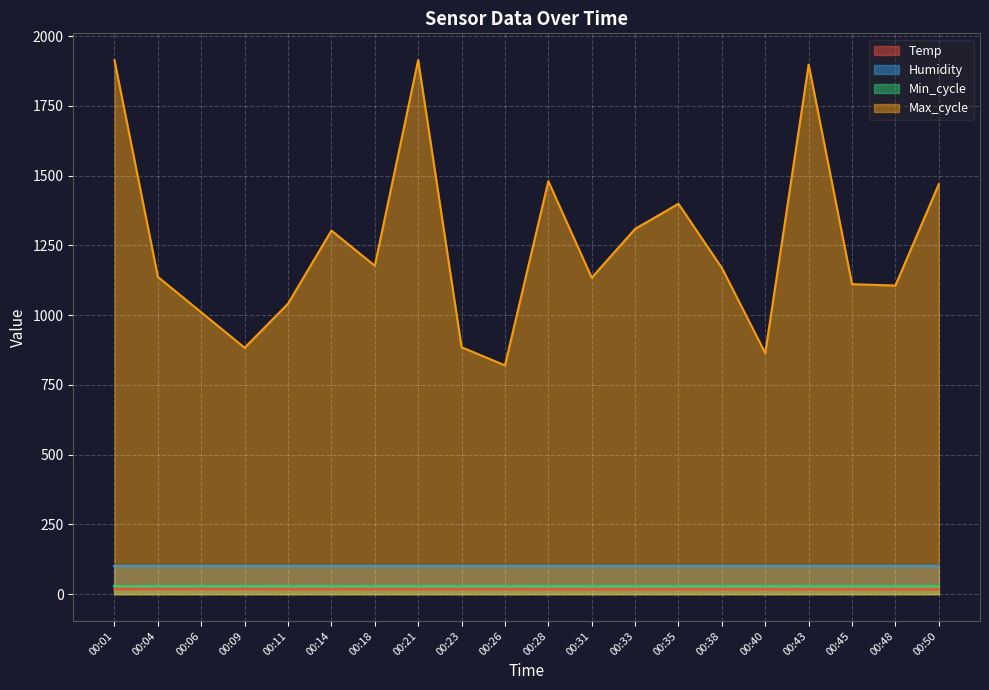

How many data points in Max_cycle are above 1169?

9